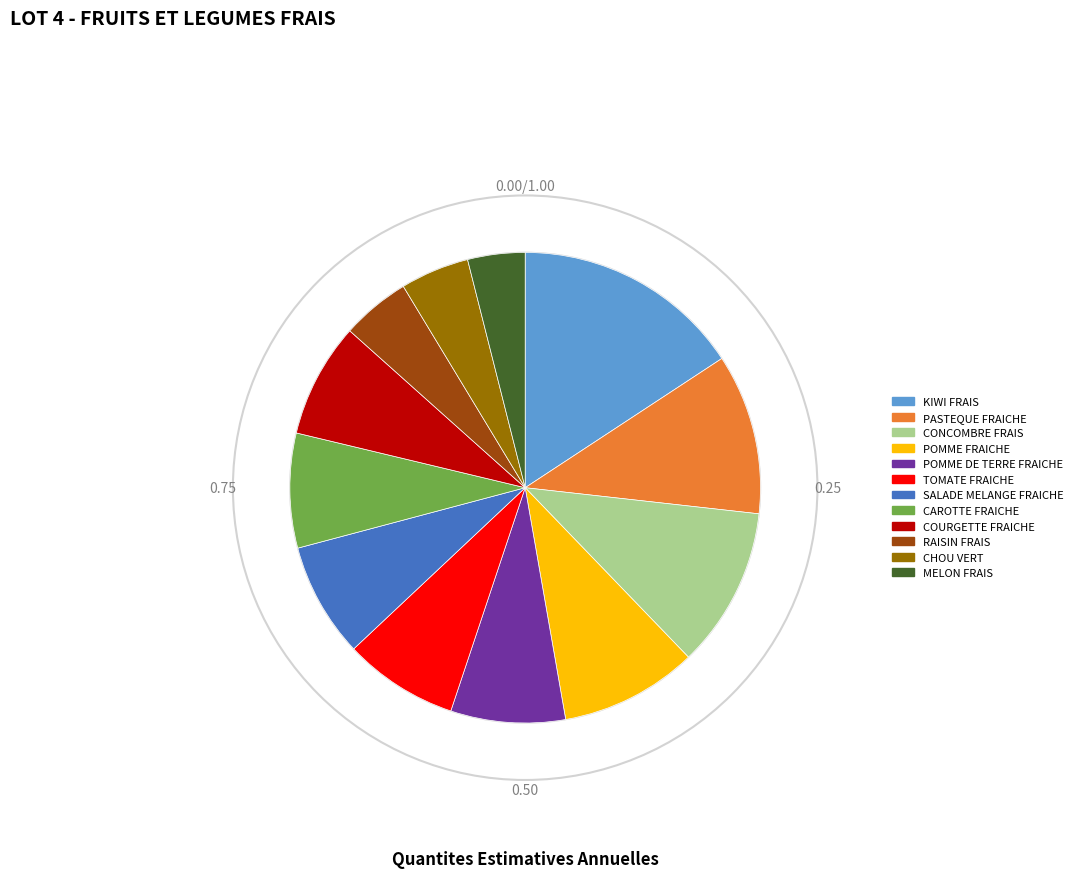

How many slices are in this pie chart?

12